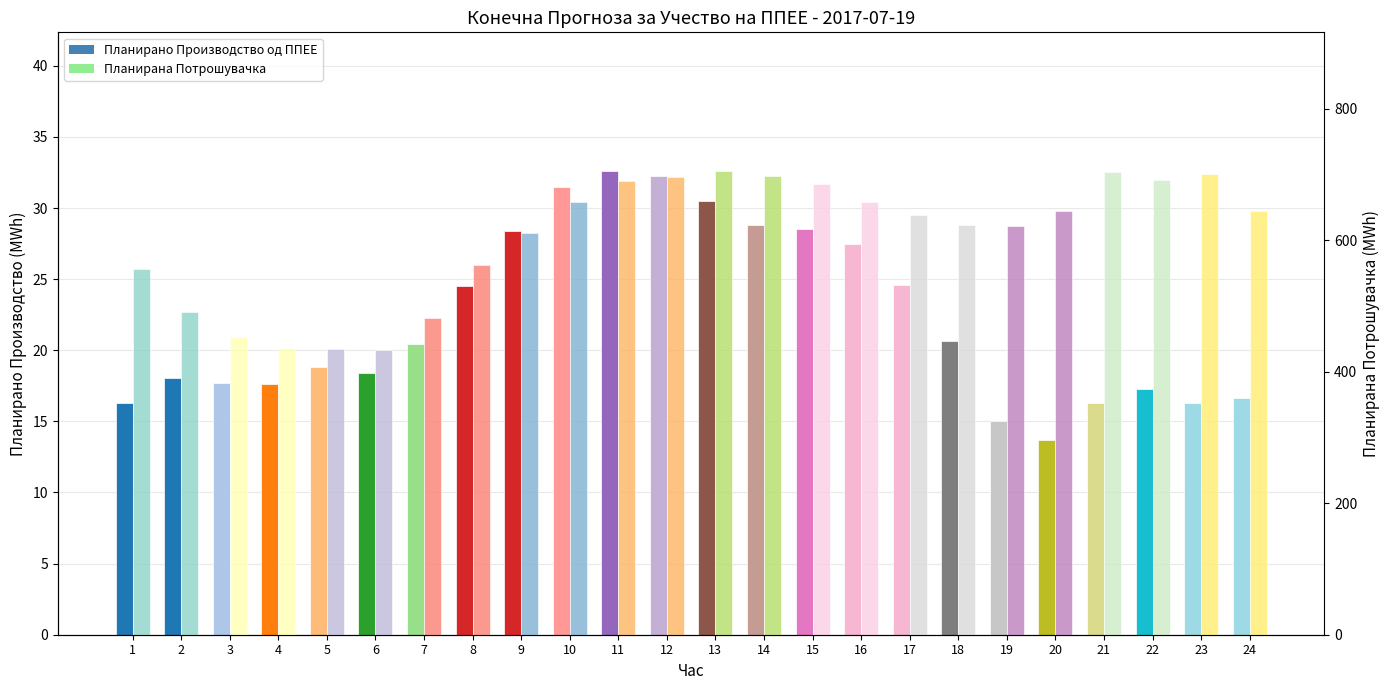

Reading right to left, list all the values displayed in this chart.

Планирано Производство од ППЕЕ: 16.7	16.3	17.3	16.3	13.7	15.0	20.7	24.6	27.5	28.5	28.8	30.5	32.2	32.6	31.5	28.4	24.5	20.4	18.4	18.8	17.6	17.7	18.0	16.3
Планирана Потрошувачка: 645.3	701.5	692.4	703.4	644.6	621.7	623.0	639.3	659.1	685.8	697.6	705.1	696.9	690.6	659.0	611.4	562.5	482.1	432.6	434.4	436.6	453.3	491.5	556.1